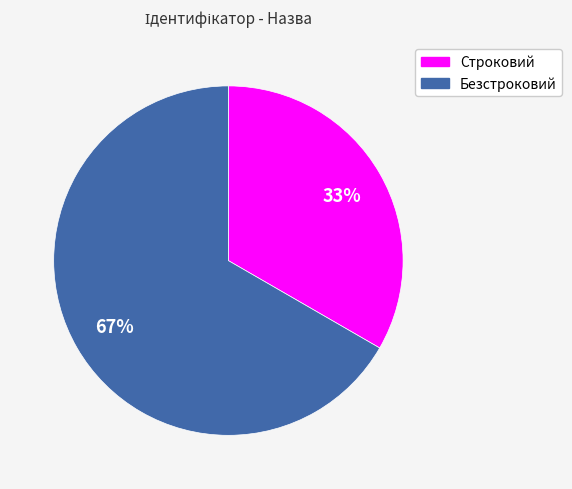

Does Строковий account for over 50% of the chart?

No